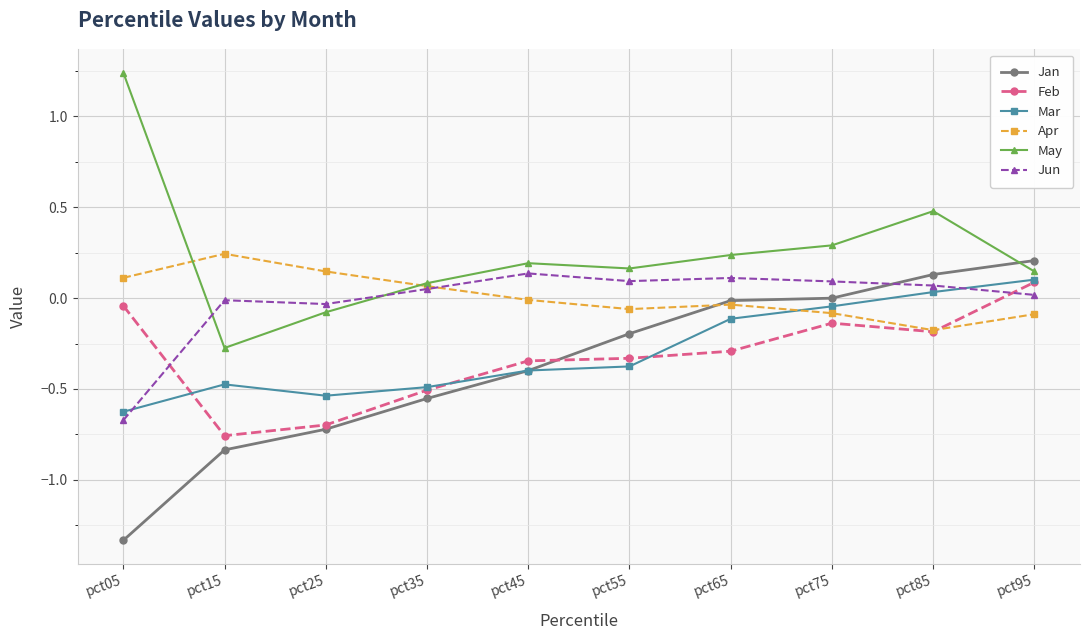

At which label does Jun first exceed 0?

pct35